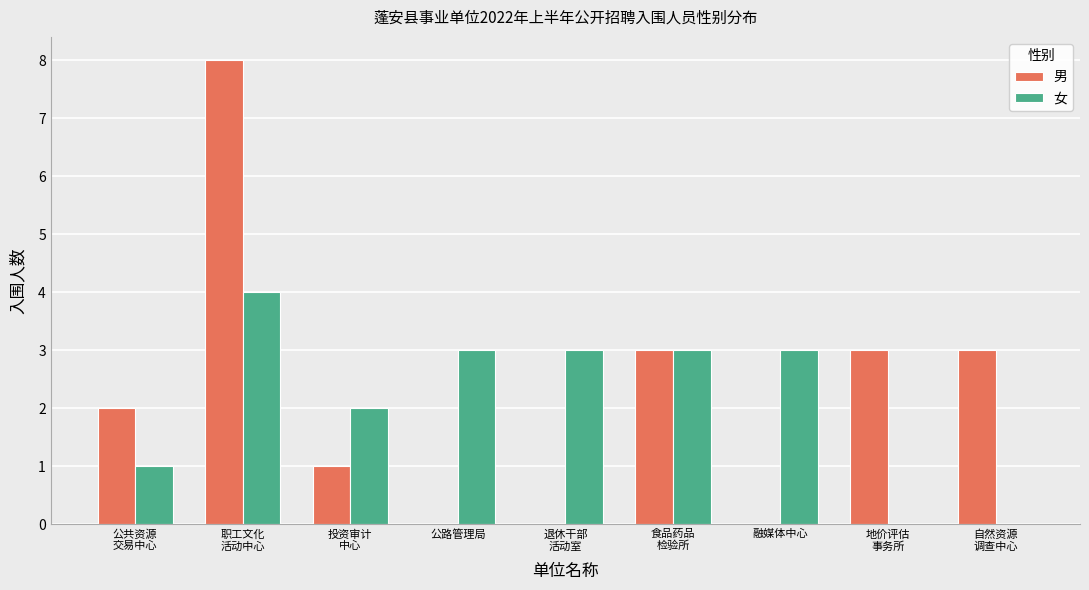

What is the highest value of the 女 series?

4